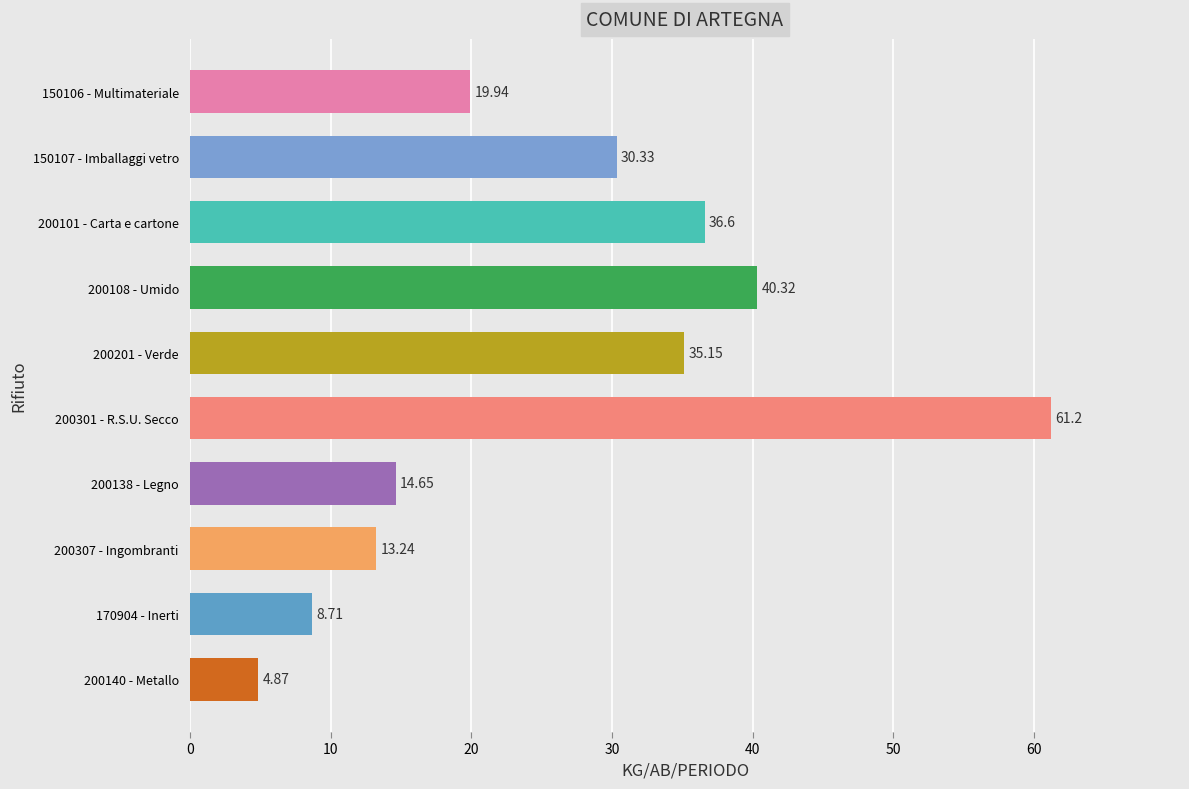

List the labels in order of value, smallest first.

200140 - Metallo, 170904 - Inerti, 200307 - Ingombranti, 200138 - Legno, 150106 - Multimateriale, 150107 - Imballaggi vetro, 200201 - Verde, 200101 - Carta e cartone, 200108 - Umido, 200301 - R.S.U. Secco